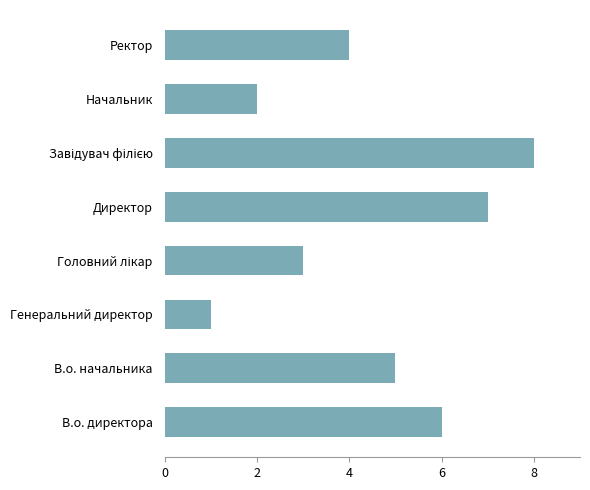

Count the values in the range 3 to 7.

5